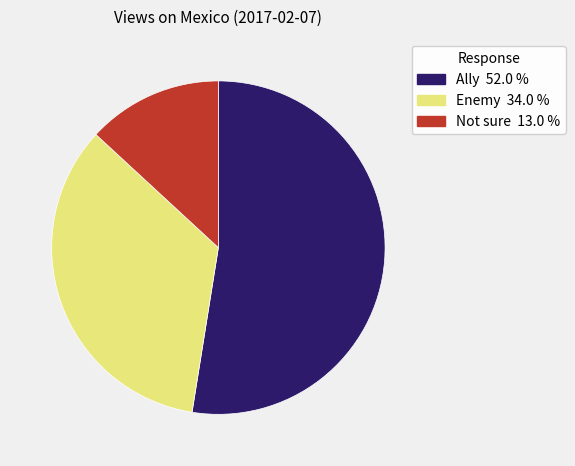

Which category has the biggest portion of the pie?

Ally